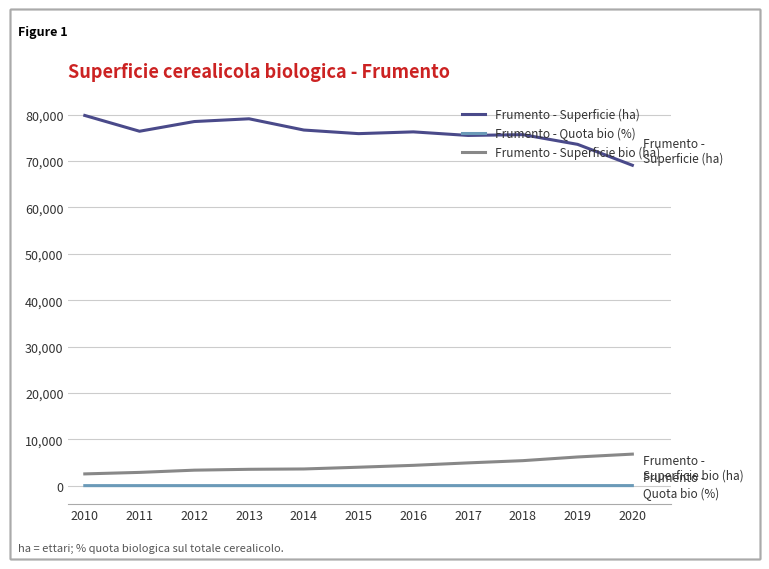

How many lines are shown in the chart?

3